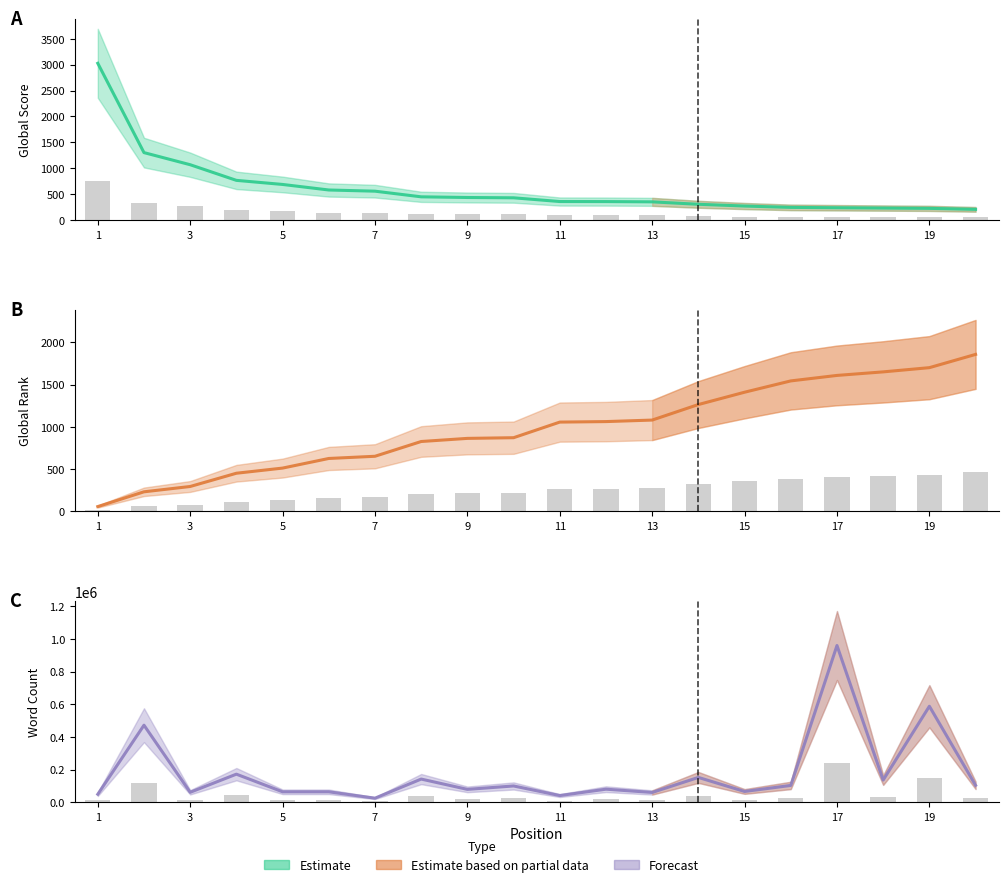

Where is Word Count nearest to the value 492500?

2